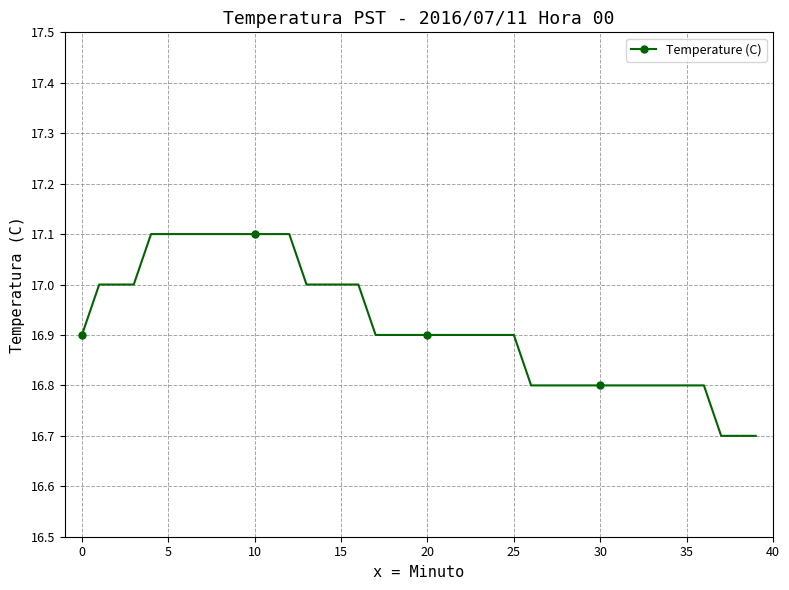

What is the value of the 28th point from the left?

16.8